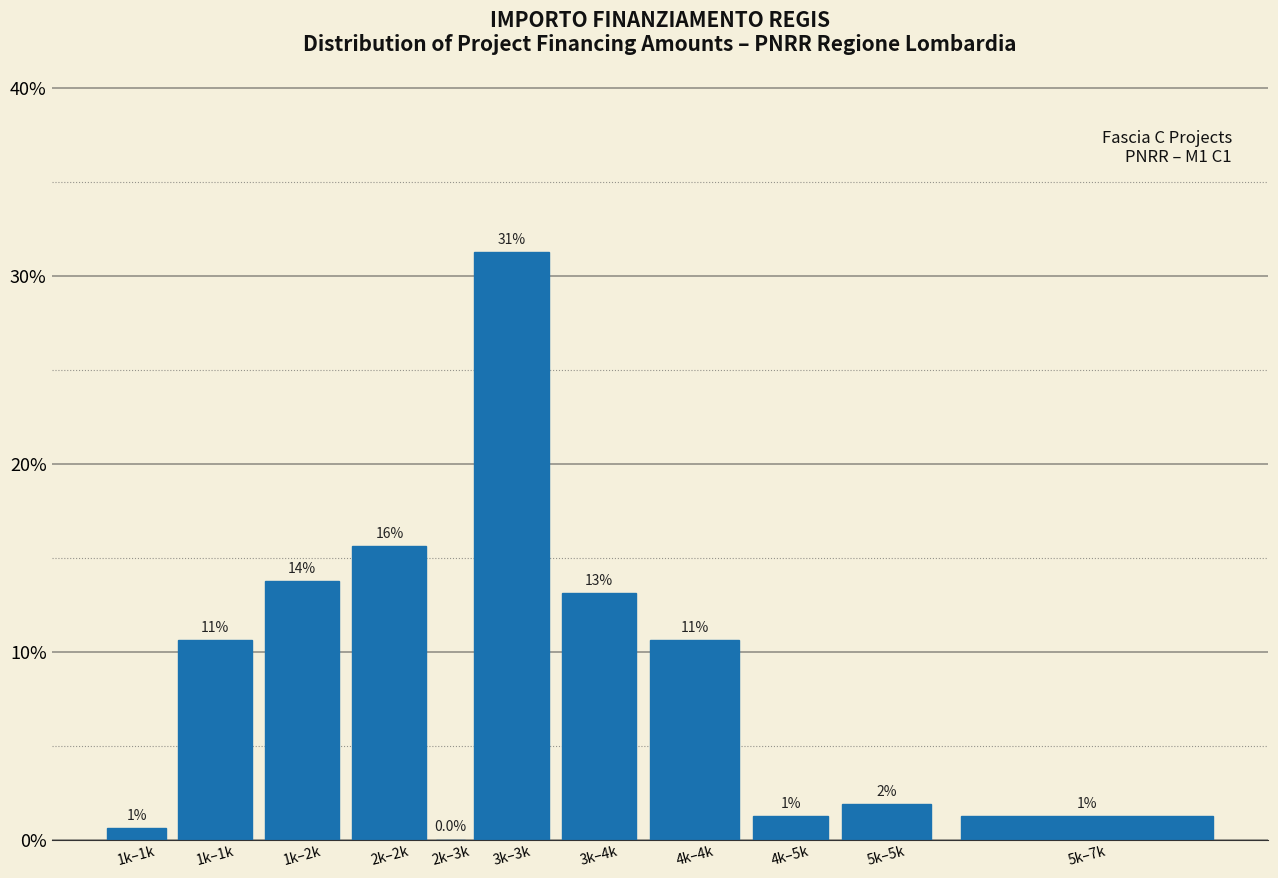

Are the bars horizontal?

No